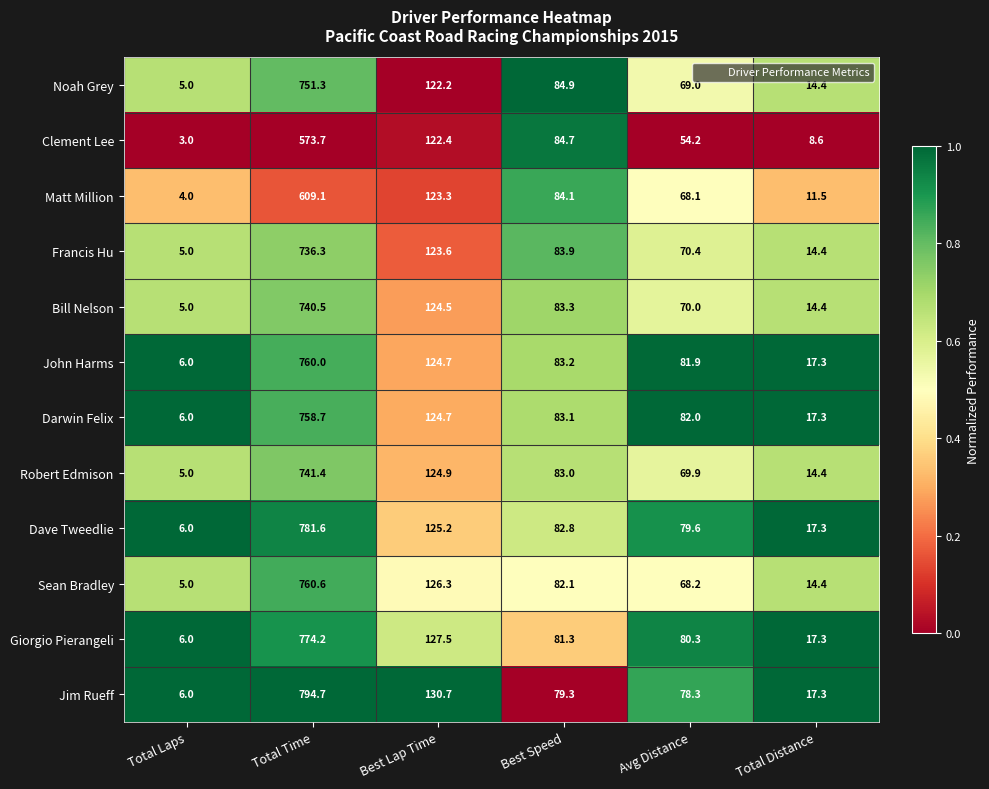

At which label is John Harms closest to 383?

Best Lap Time